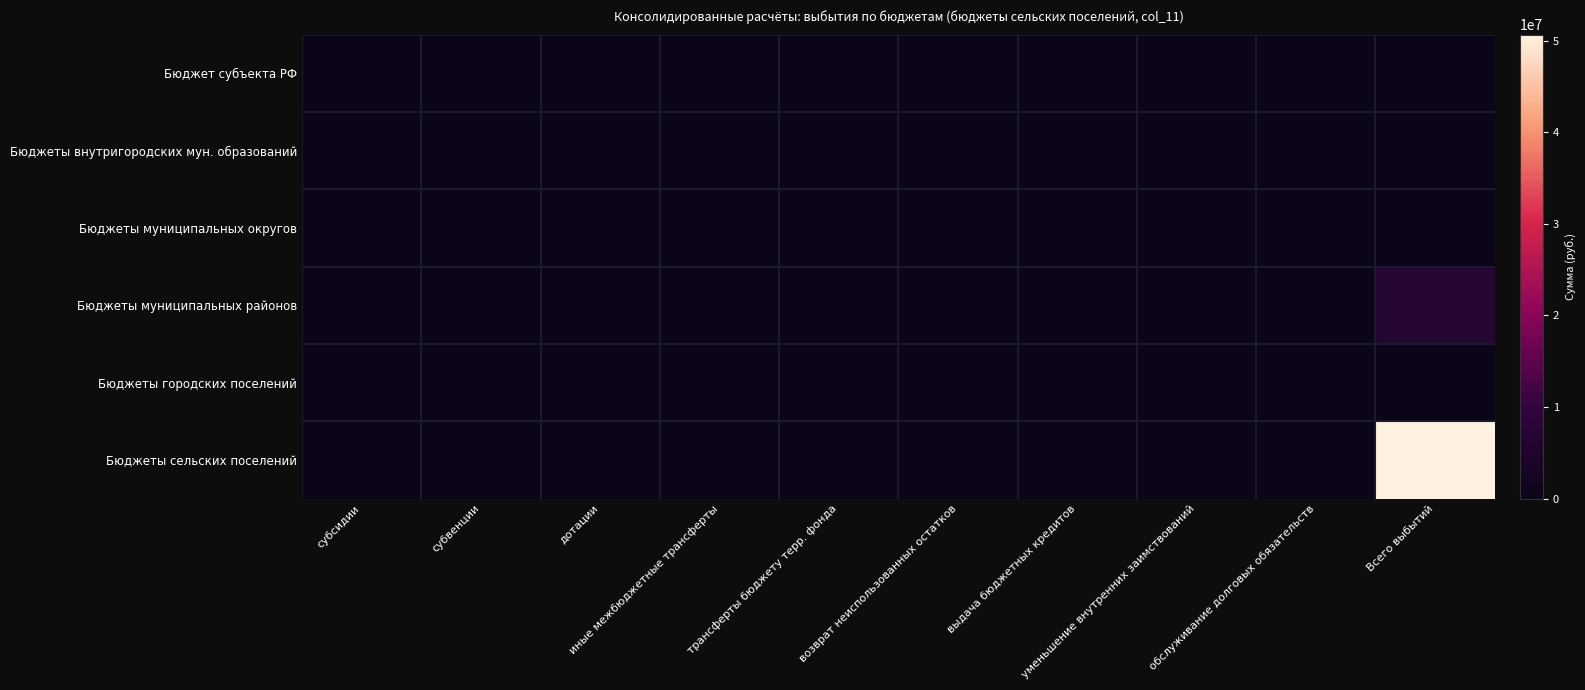

Which series has the largest total across all categories?

Бюджеты сельских поселений